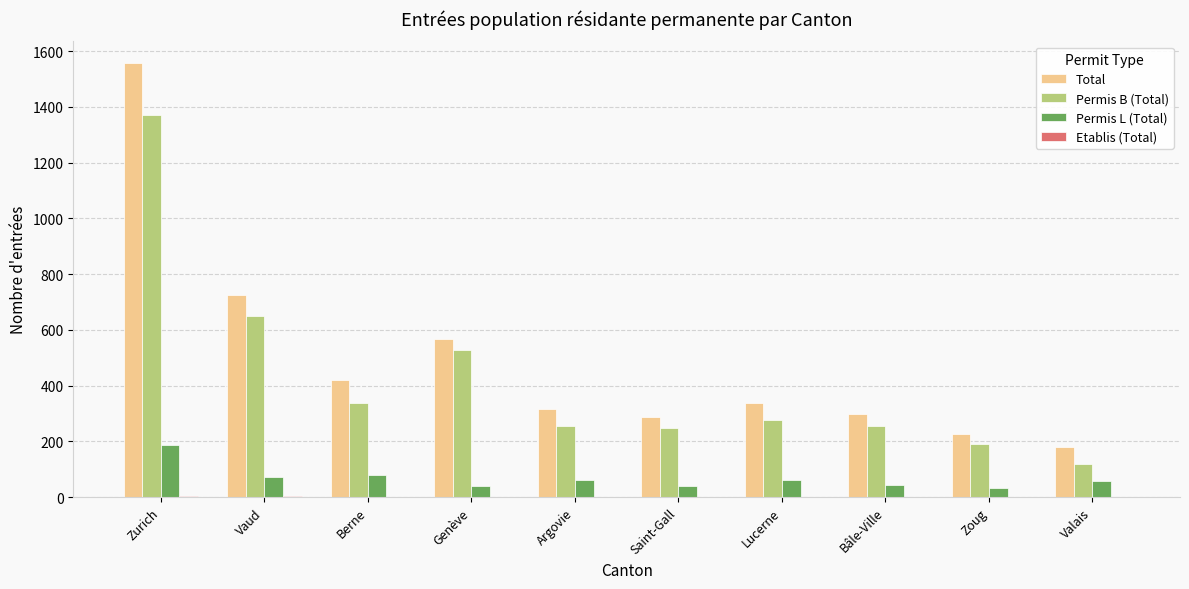

What is the greatest value displayed?

1557